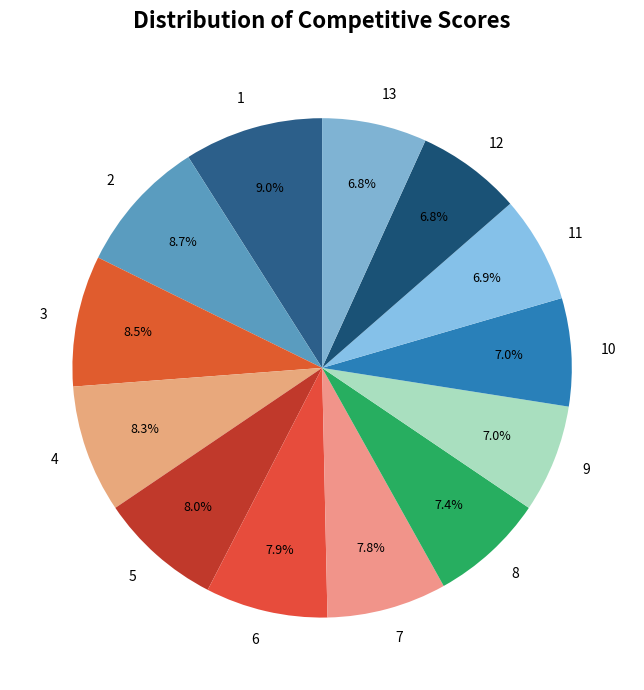

Count the number of slices in the pie.

13